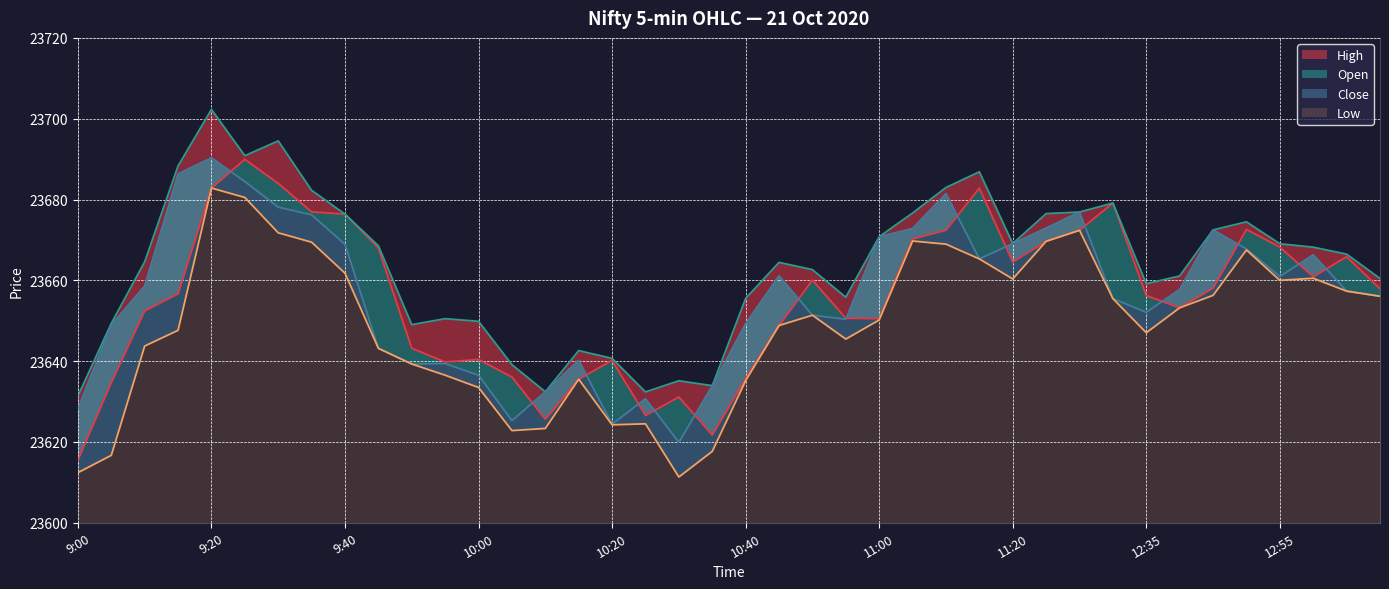

What is the label of the 23rd point from the right?

10:25